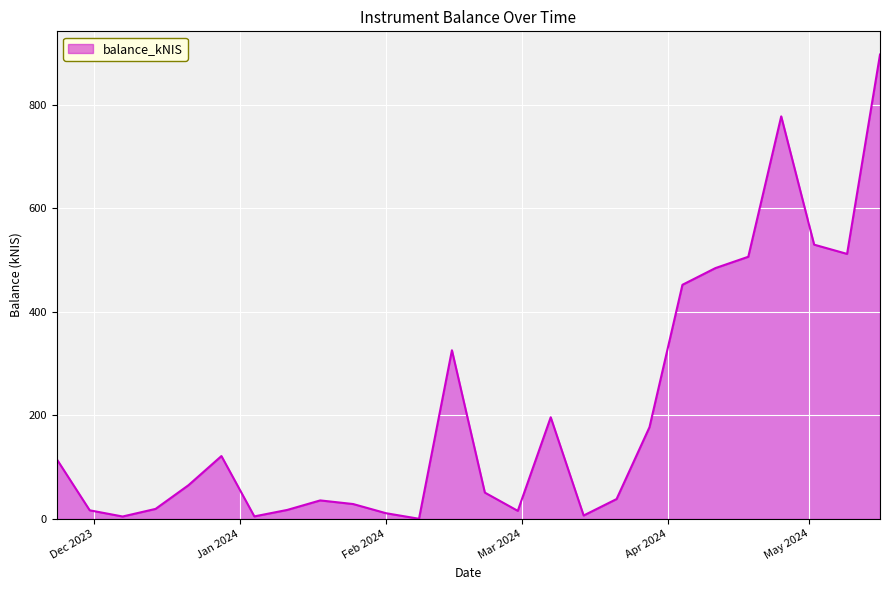

How many values exceed 65?

13